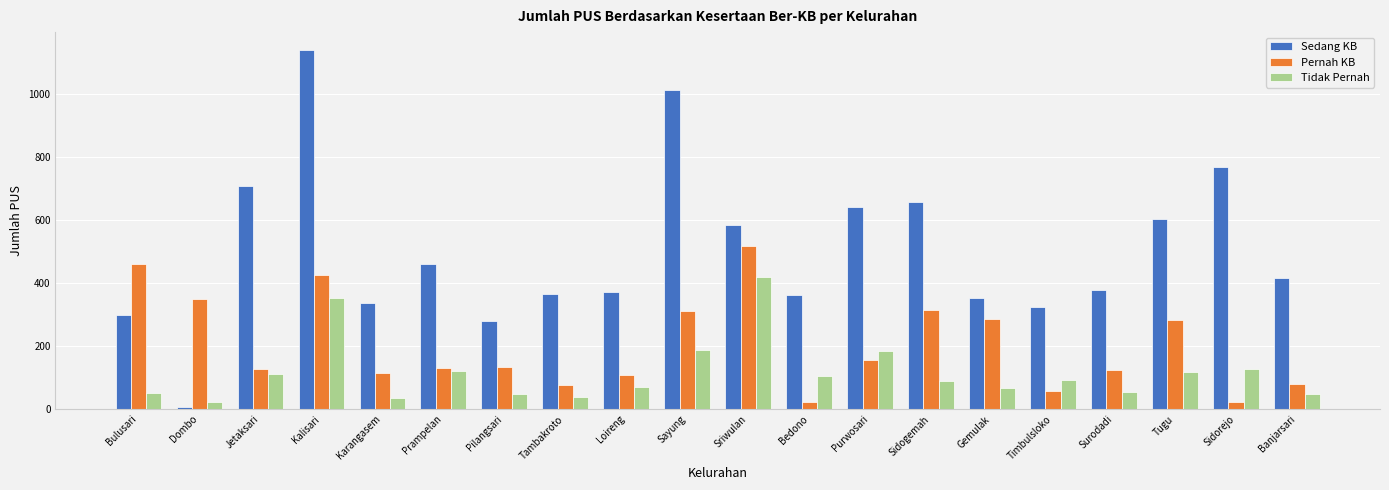

What is the difference between the second highest and minimum values in the Tidak Pernah series?

331